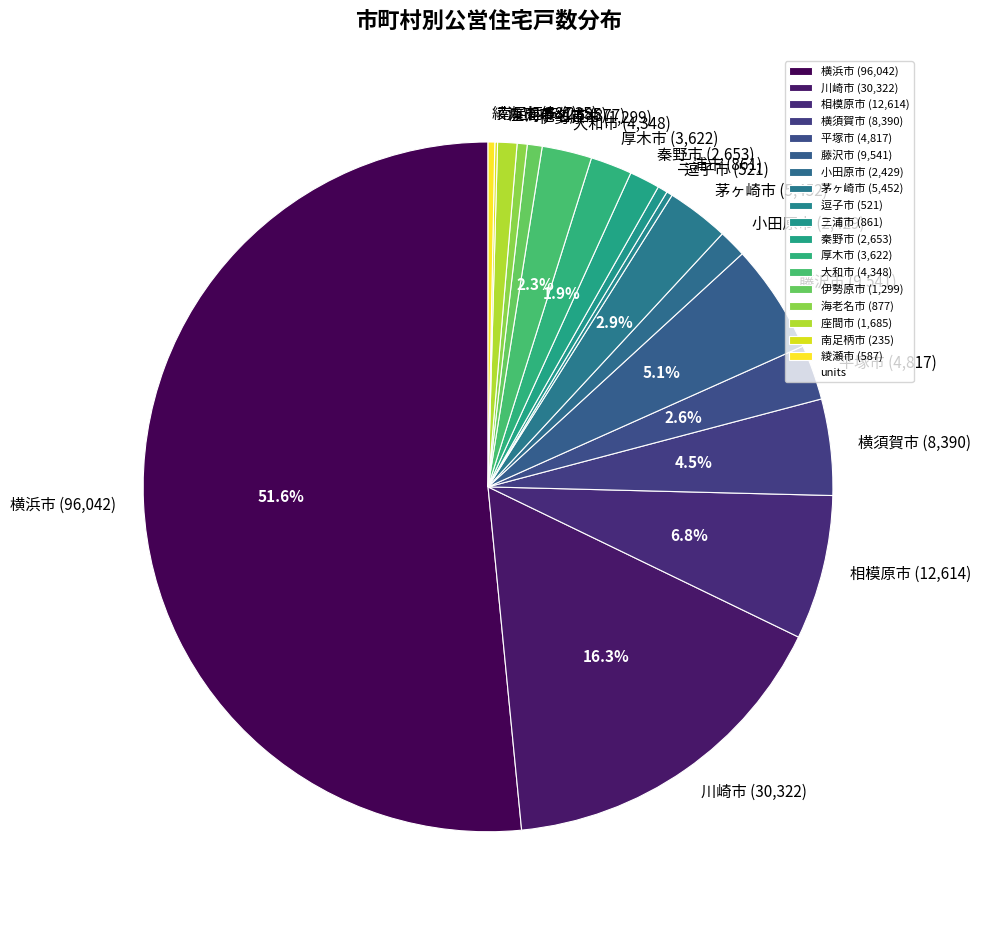

To the nearest percent, what percentage of the pie is 伊勢原市?

1%